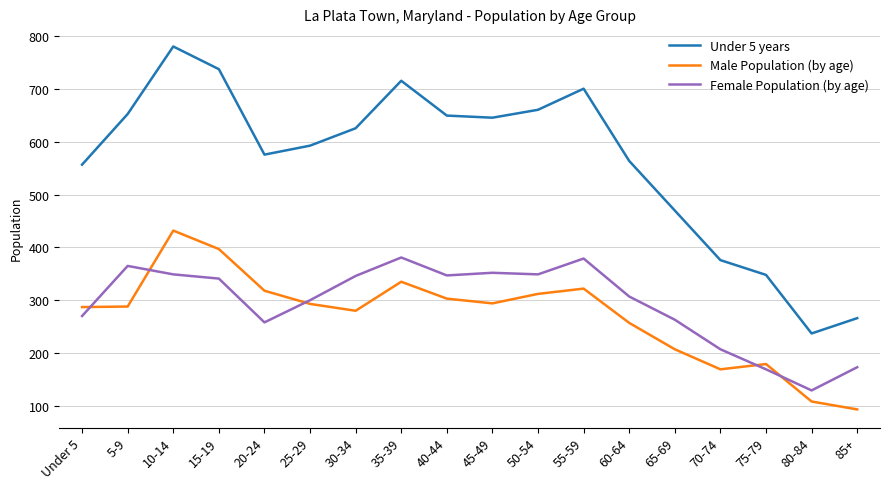

Between 20-24 and 75-79, which series saw the biggest shift?

Under 5 years